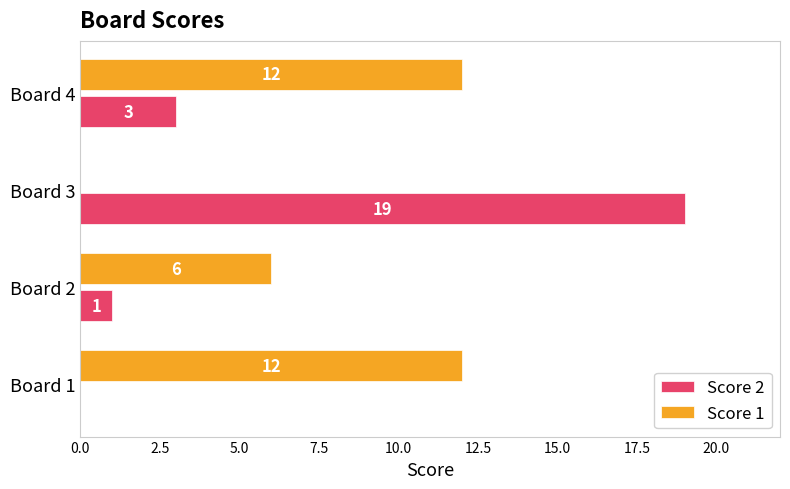

Between Board 1 and Board 2, which series saw the biggest shift?

Score 1